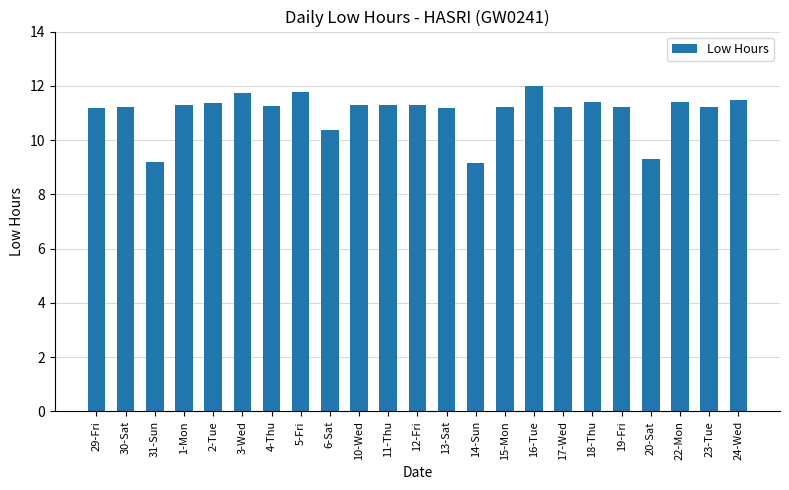

What is the maximum value shown in the chart?

12.0